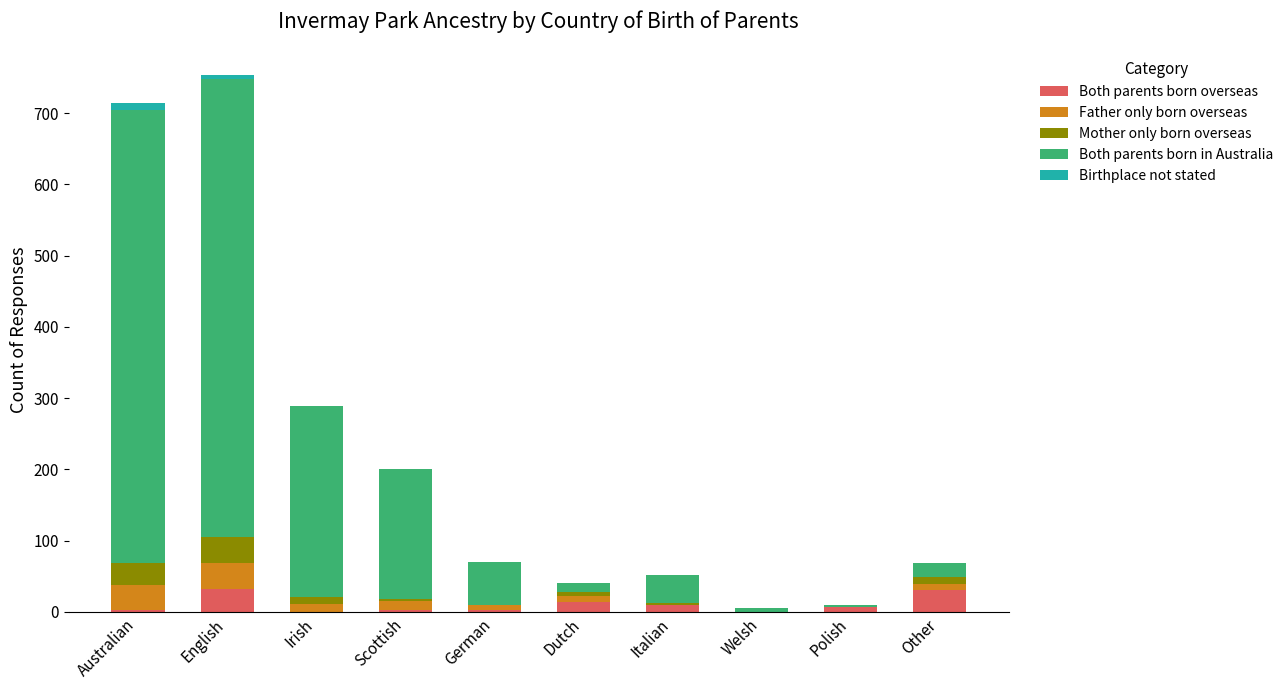

Is it true that Both parents born overseas equals 32 at English?

True